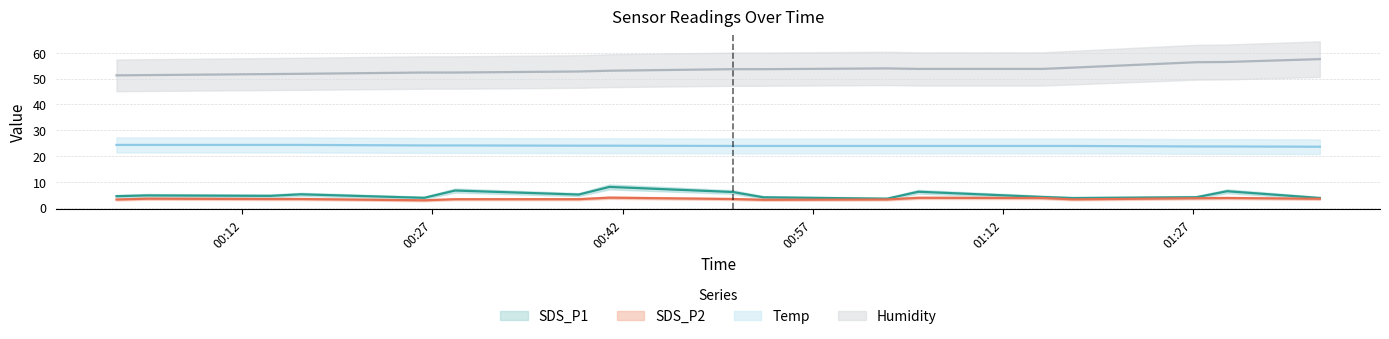

How many lines are shown in the chart?

4